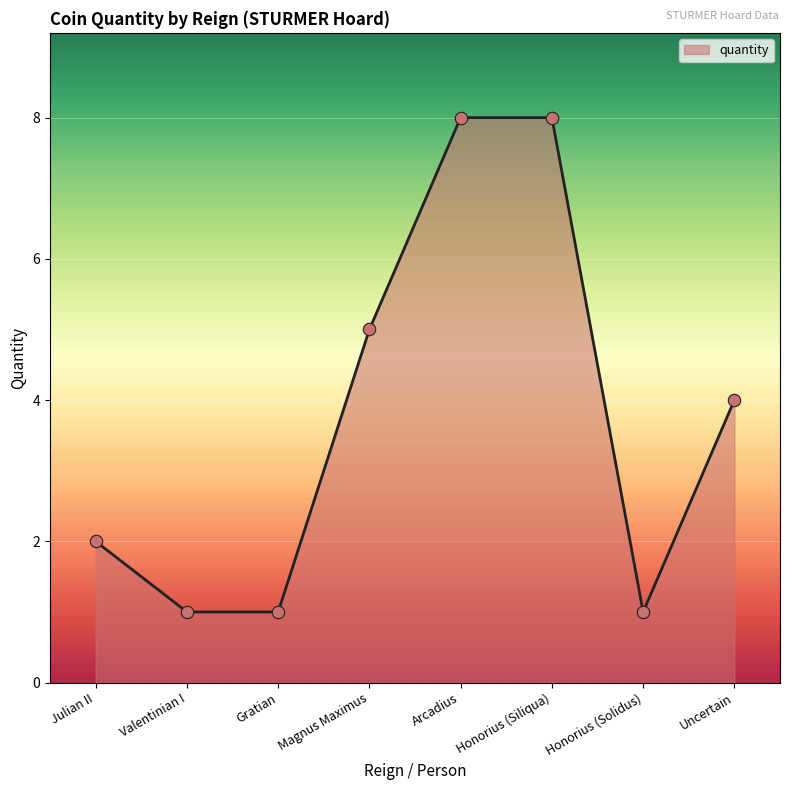

What is the change in value from Arcadius to Honorius (Solidus)?

-7